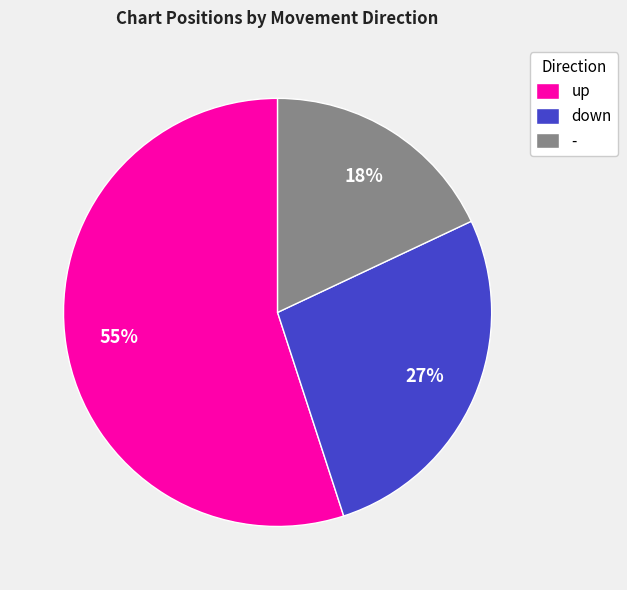

What is the smallest slice in the pie chart?

-